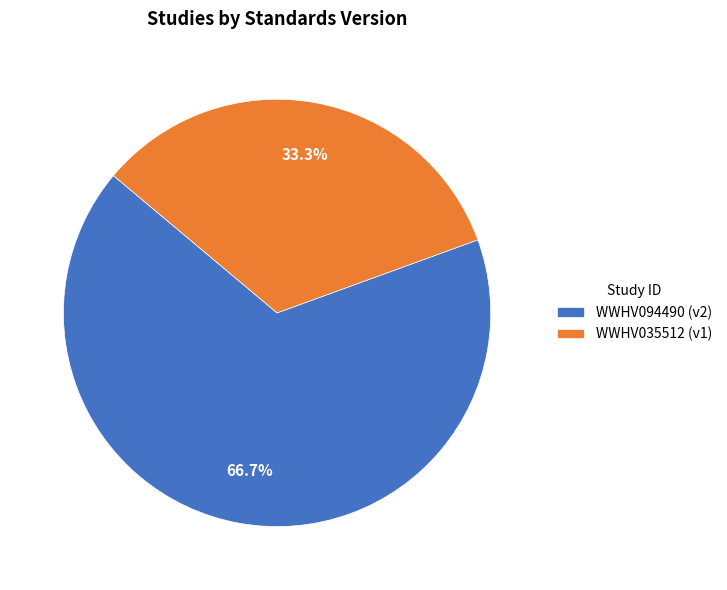

The WWHV094490 slice represents 80% of the pie. True or false?

False